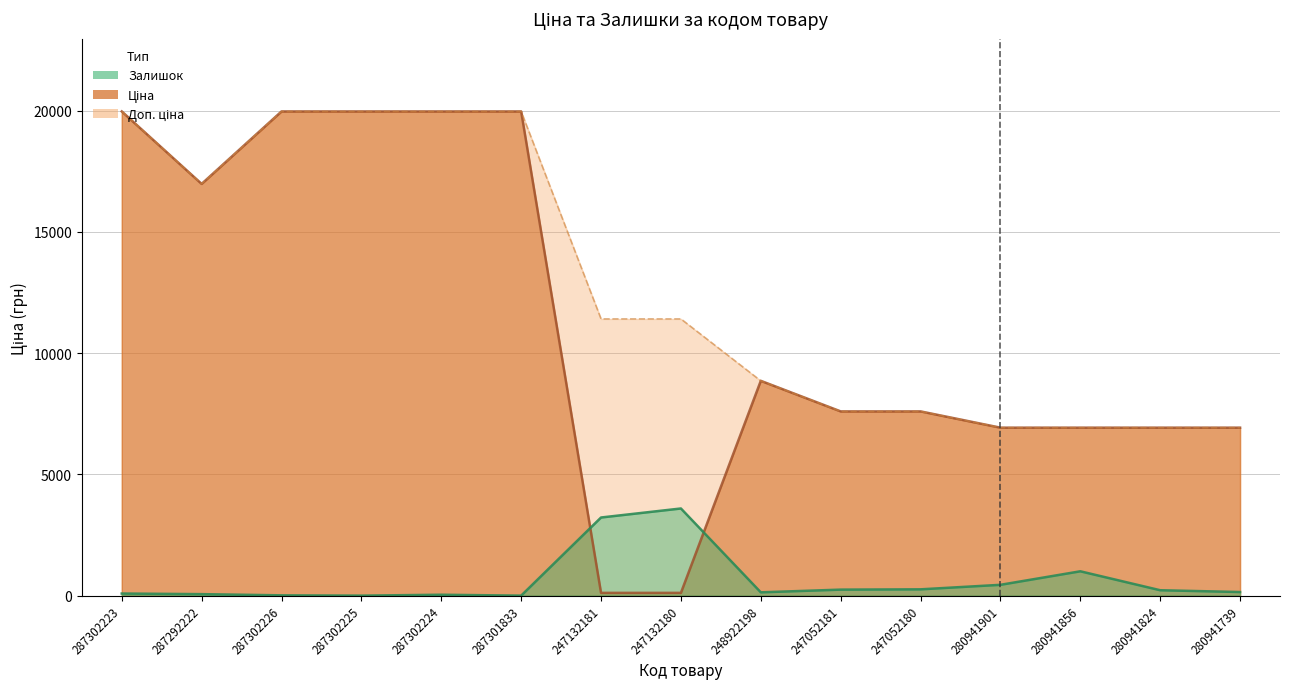

What is the average value of the Залишок series?

632.0